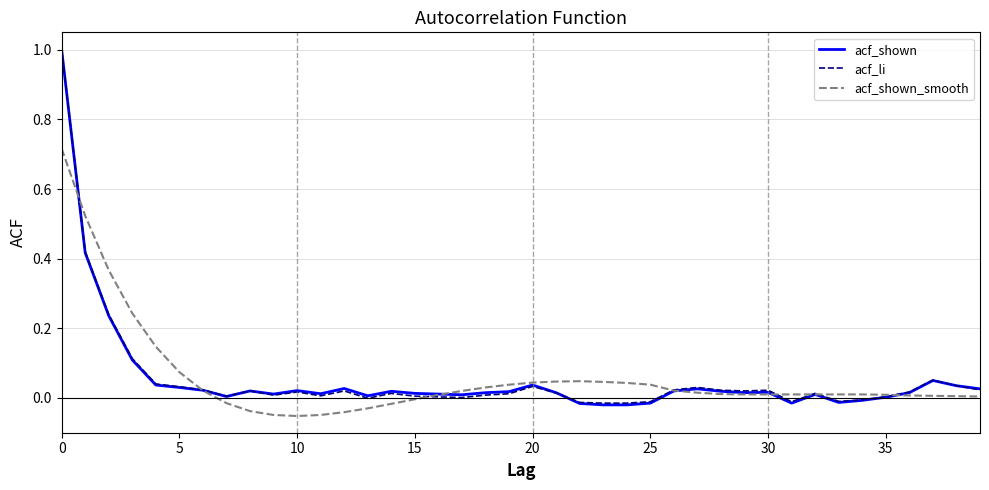

What is the maximum value shown in the chart?

1.0